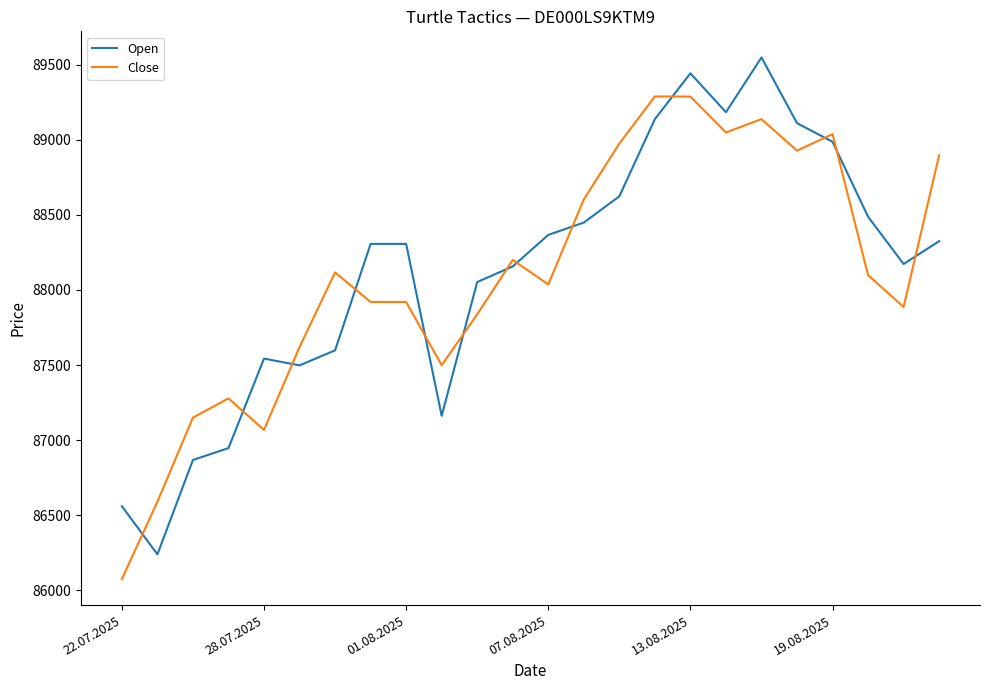

What is the difference between the maximum and minimum values in the Open series?

3310